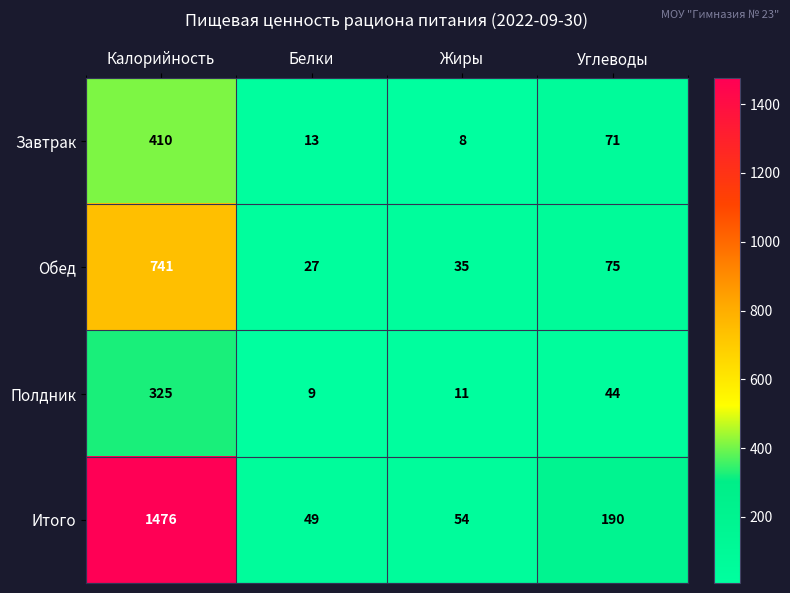

Between Калорийность and Белки, which series saw the biggest shift?

Итого